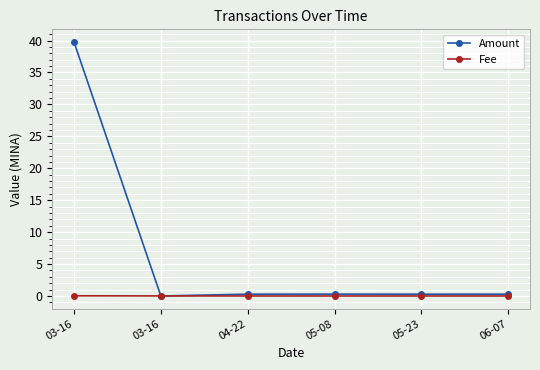

How many lines are shown in the chart?

2